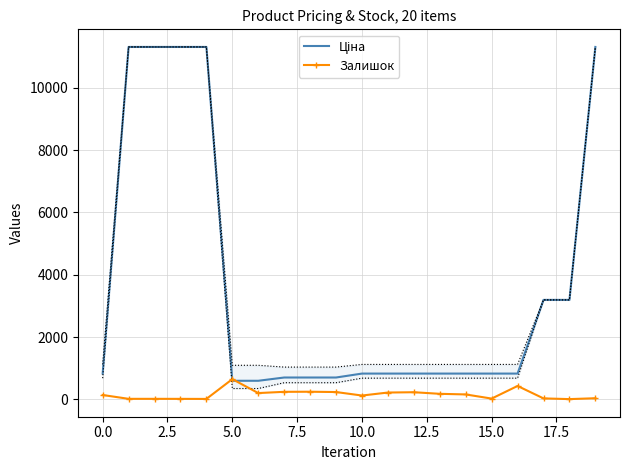

What is the approximate value of Залишок at 11?

219.0